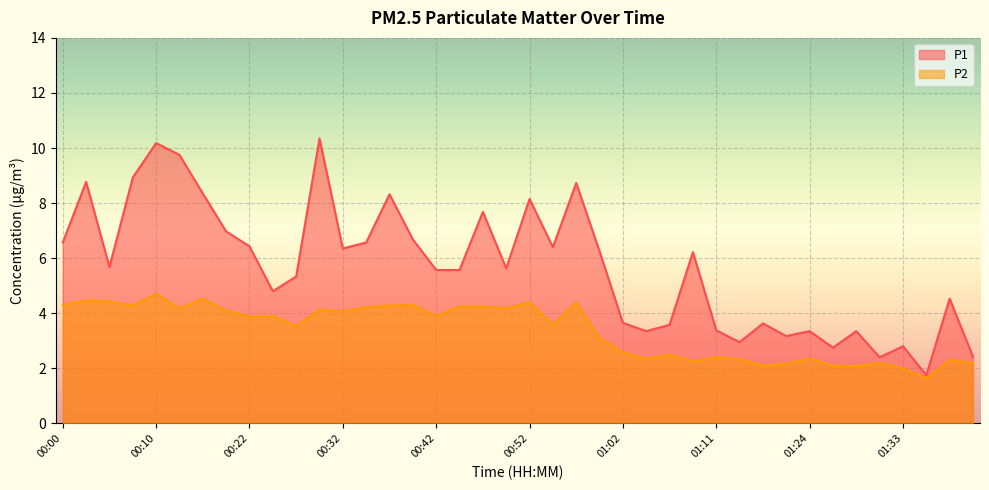

Which series has the largest total across all categories?

P1